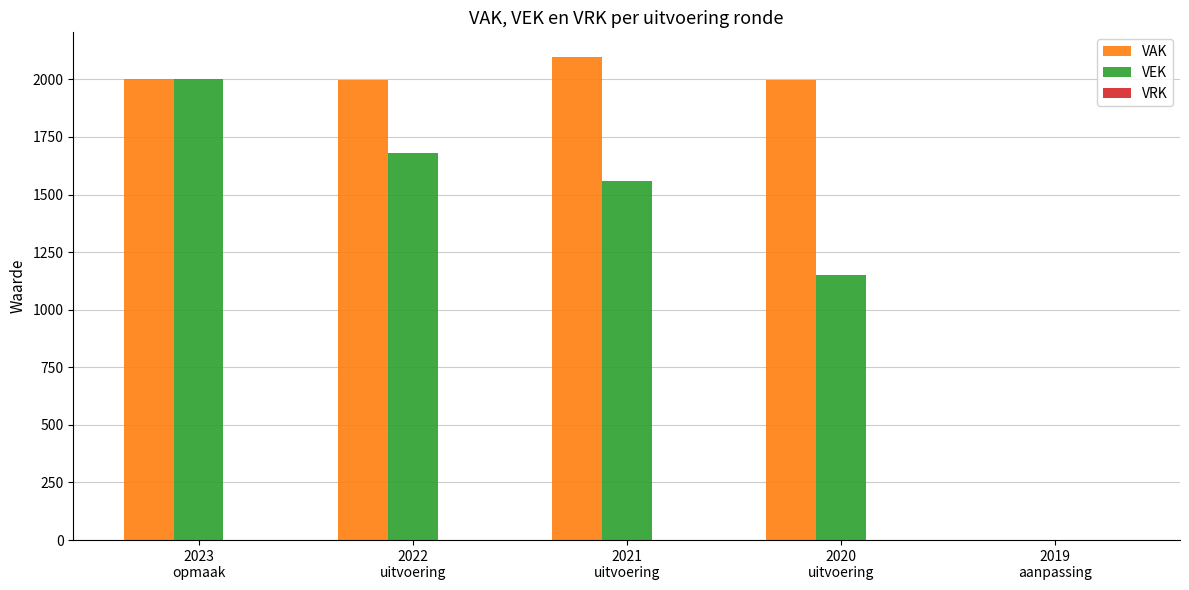

What is the greatest value displayed?

2099